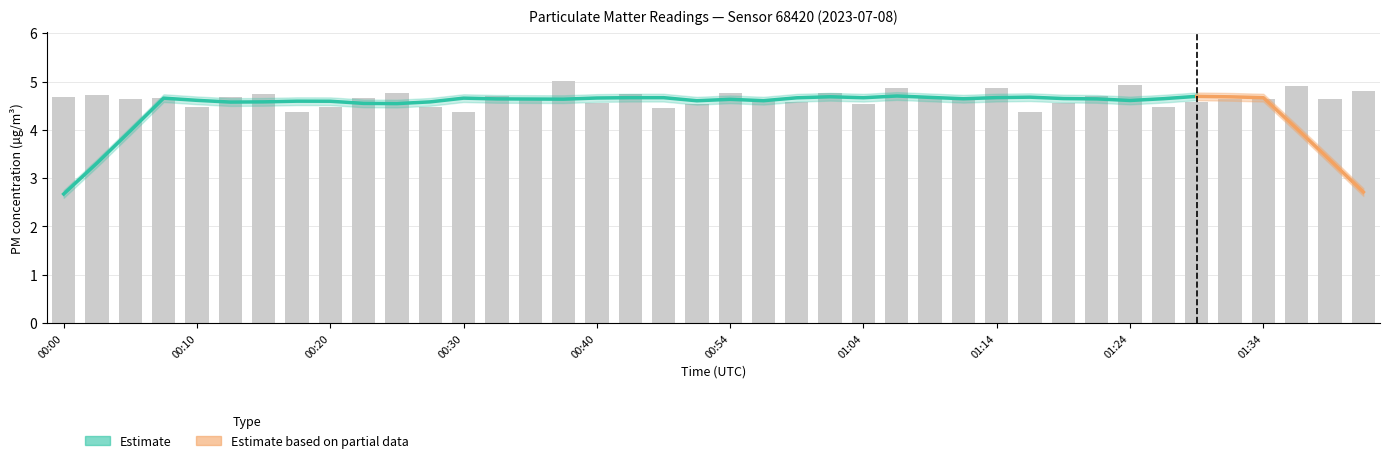

How many bars are there in total?

40